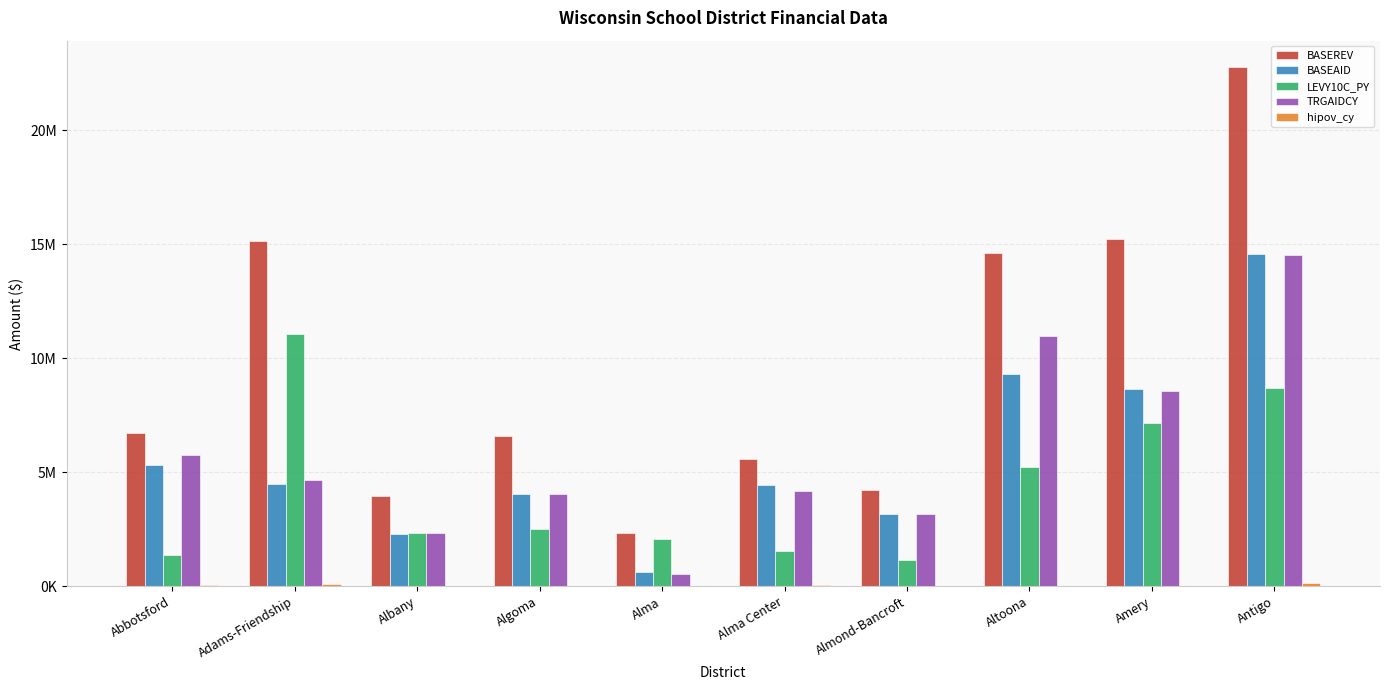

What is the label of the 5th bar from the right?

Alma Center